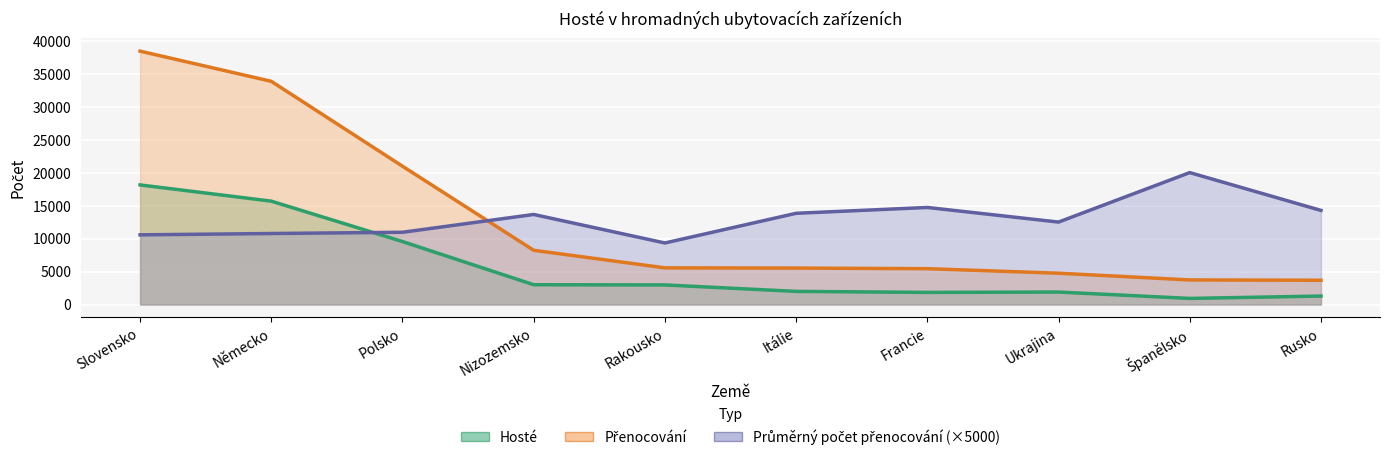

Where is Průměrný počet přenocování nearest to the value 14701?

Francie